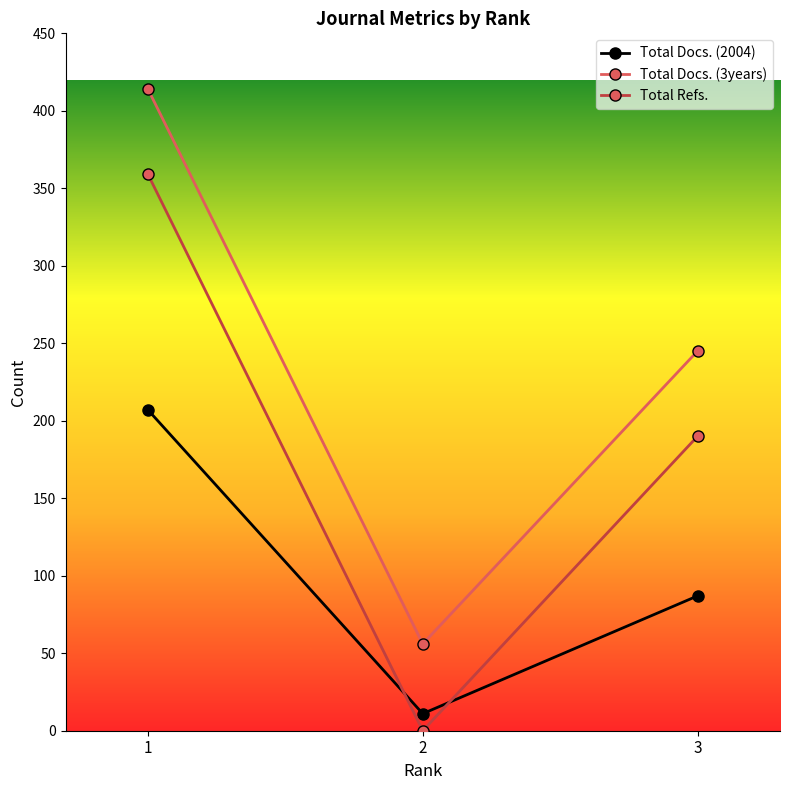

What is the difference between the maximum and minimum values in the Total Docs. (3years) series?

358